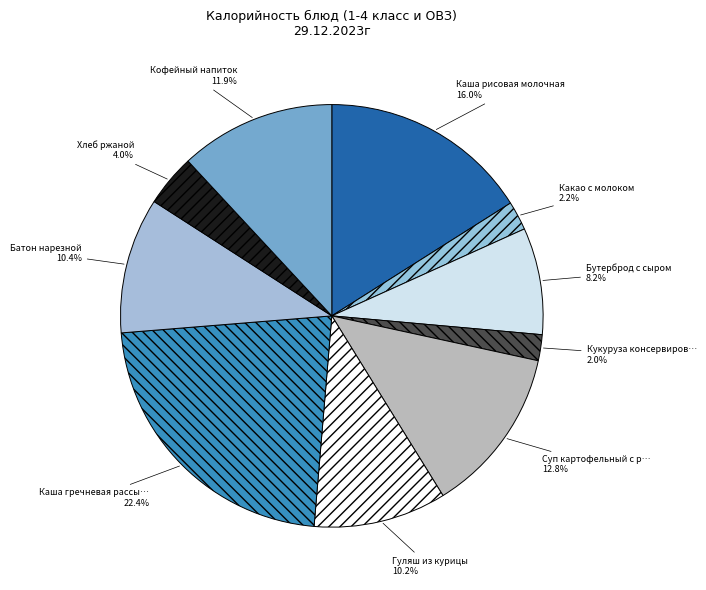

Which category has the biggest portion of the pie?

Каша гречневая рассыпчатая